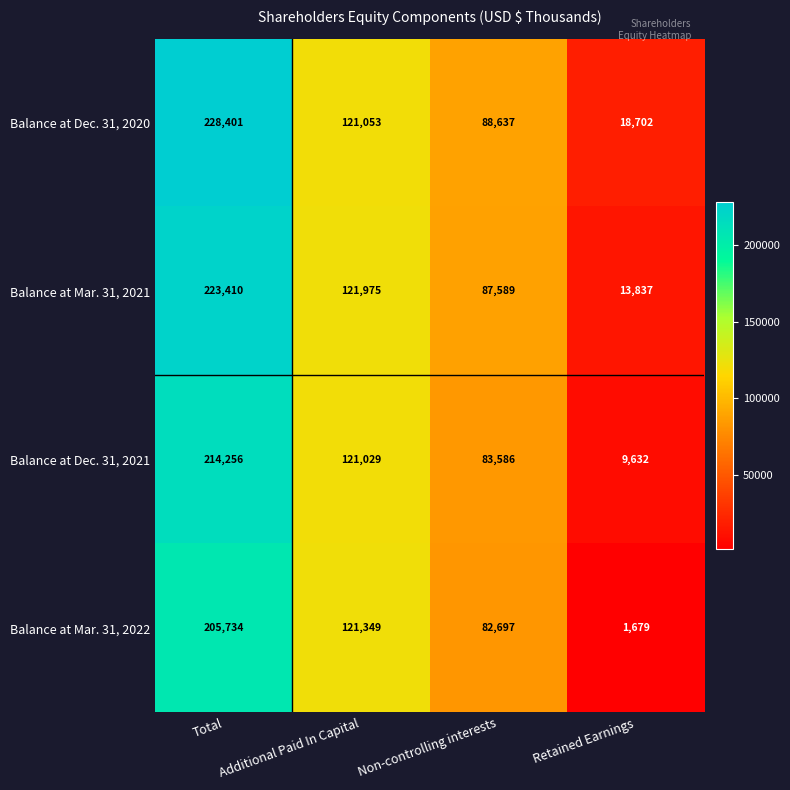

How many Balance at Dec. 31, 2021 values are between 83586 and 214256?

3